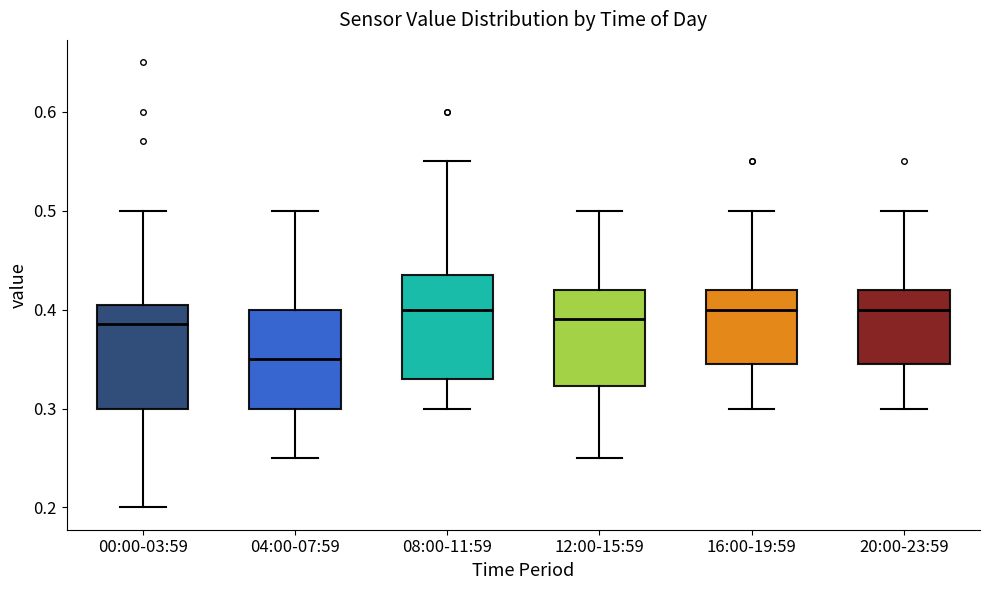

Reading left to right, read every box against the y-axis: the position of its median line, the range the box covers, and the ends of its whiskers. The values are not printed on the chart, so give them approximately, as read against the axis.

00:00-03:59: median 0.39, box 0.30 to 0.41, whiskers 0.20 to 0.50
04:00-07:59: median 0.35, box 0.30 to 0.40, whiskers 0.25 to 0.50
08:00-11:59: median 0.40, box 0.33 to 0.44, whiskers 0.30 to 0.55
12:00-15:59: median 0.39, box 0.32 to 0.42, whiskers 0.25 to 0.50
16:00-19:59: median 0.40, box 0.35 to 0.42, whiskers 0.30 to 0.50
20:00-23:59: median 0.40, box 0.35 to 0.42, whiskers 0.30 to 0.50